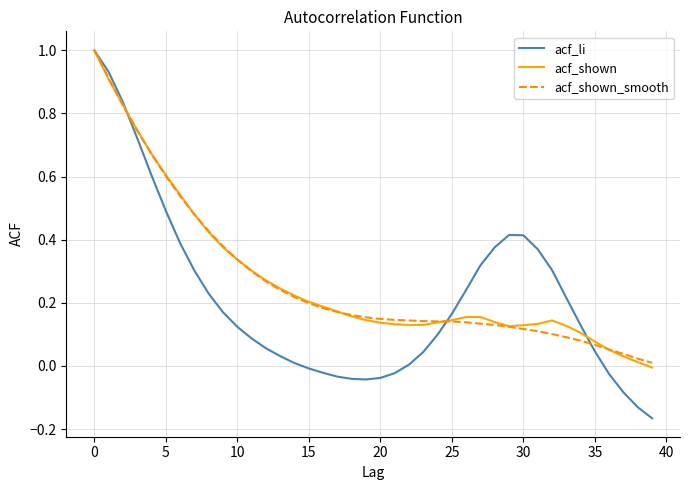

Which series ends up on top after the final intersection of acf_shown and acf_li?

acf_shown